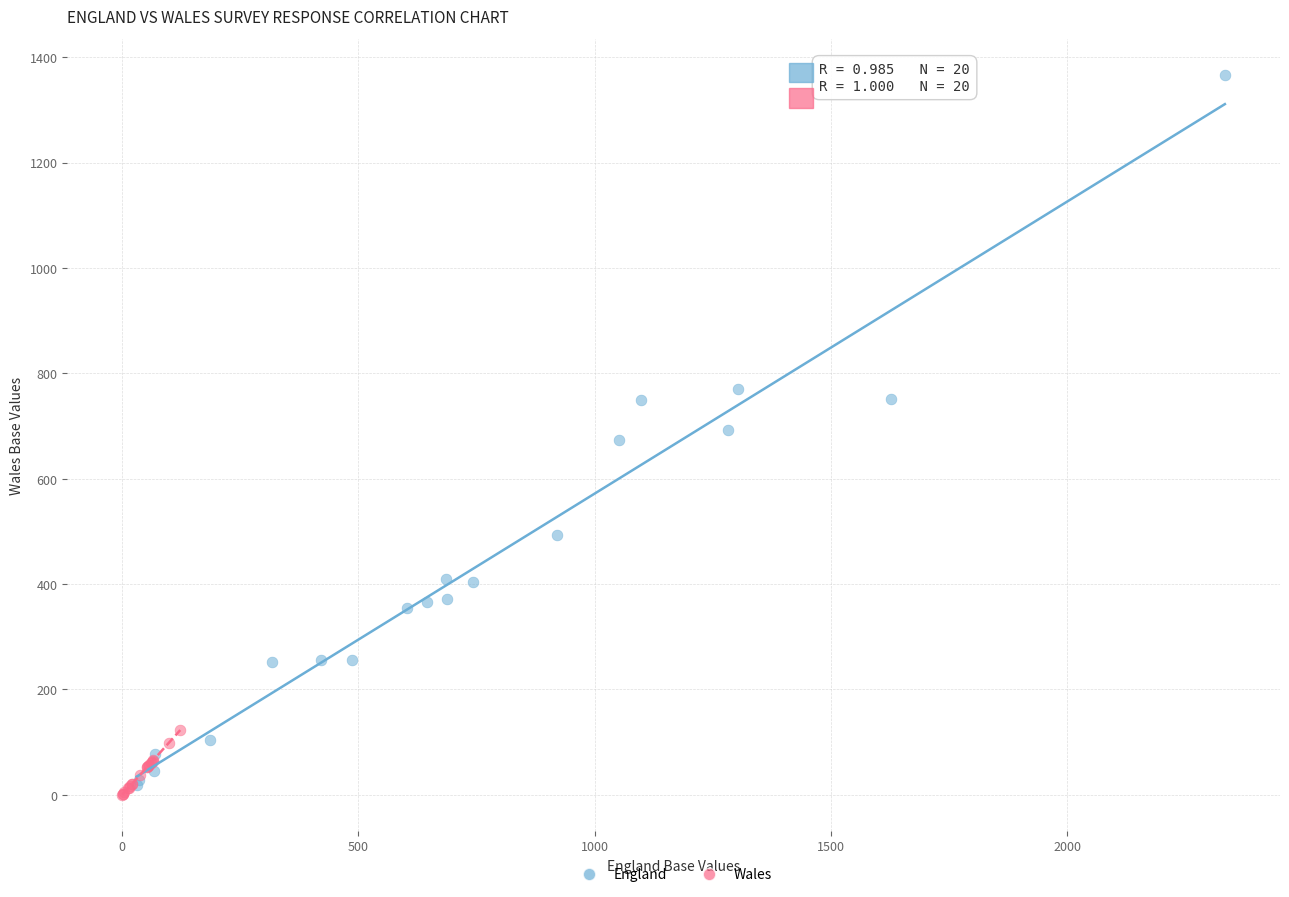

Which series has the largest Y range (max minus min)?

England